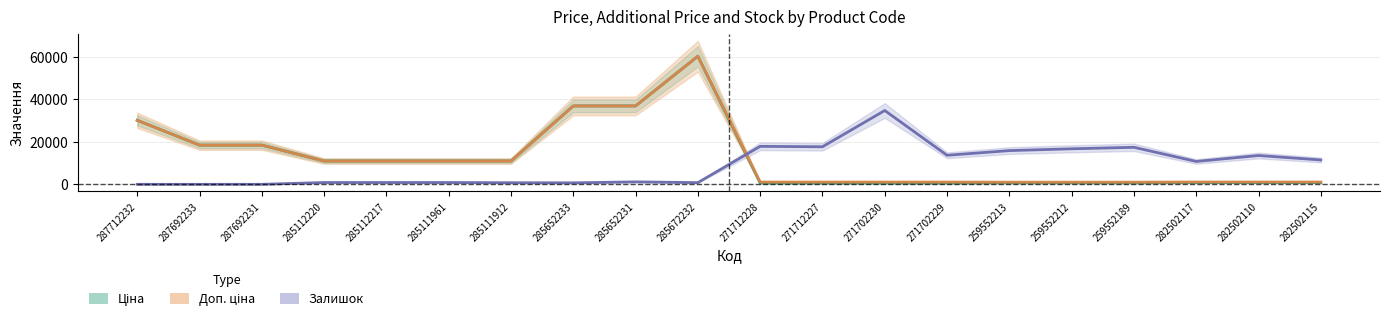

What is the difference between the highest and lowest values at 271702230?

34121.9